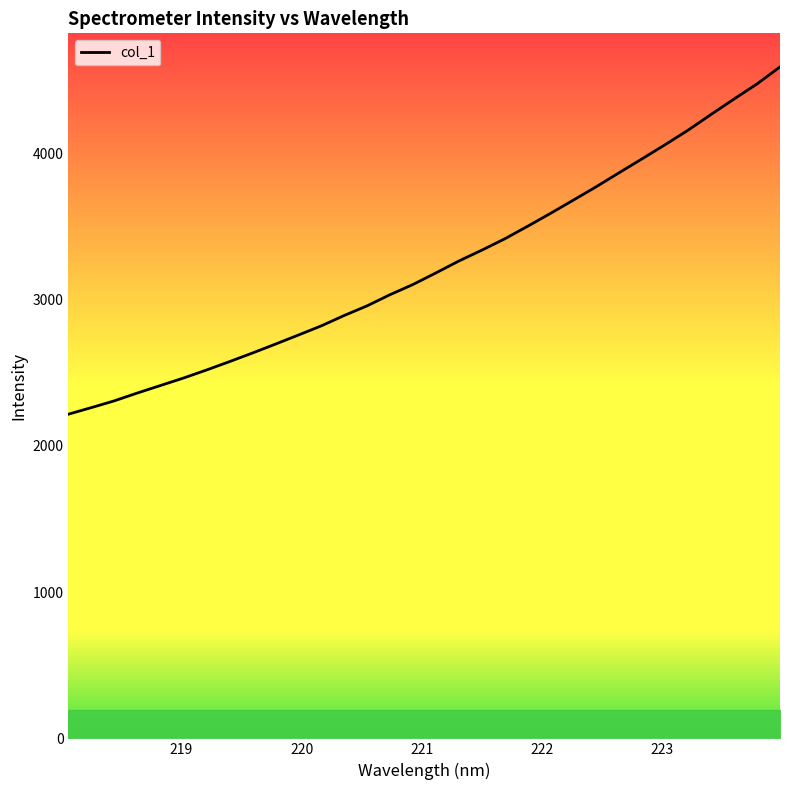

What is the greatest value displayed?

4588.6